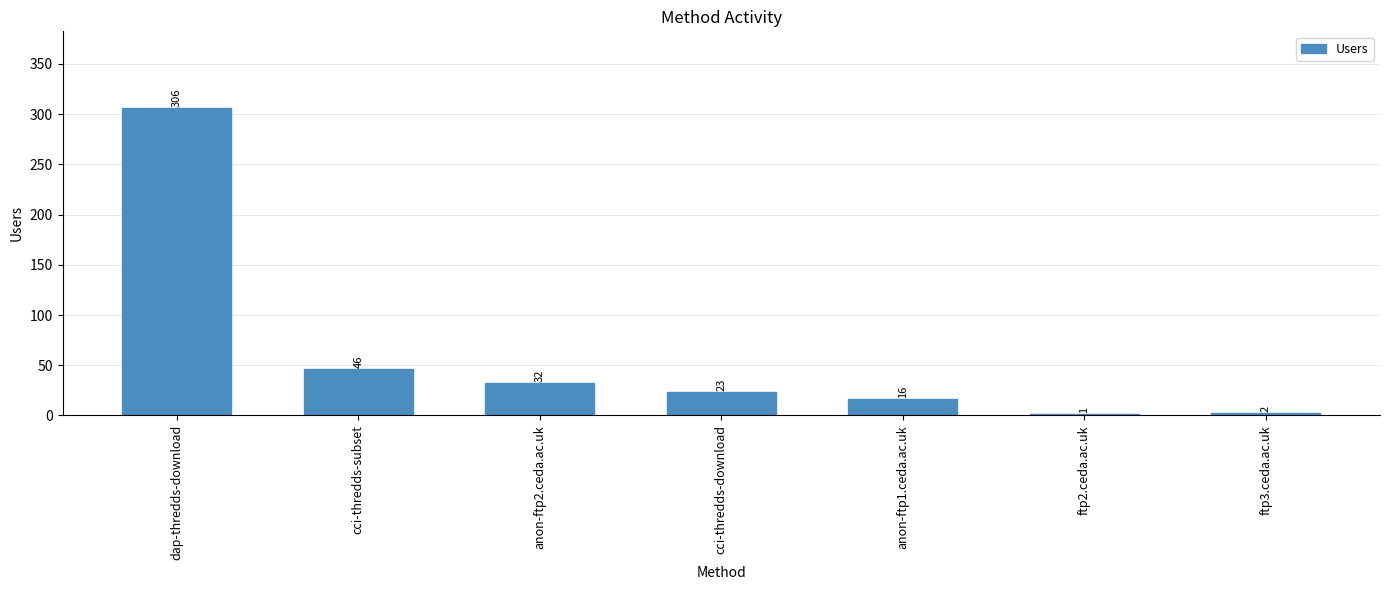

Where is the data nearest to the value 153?

cci-thredds-subset